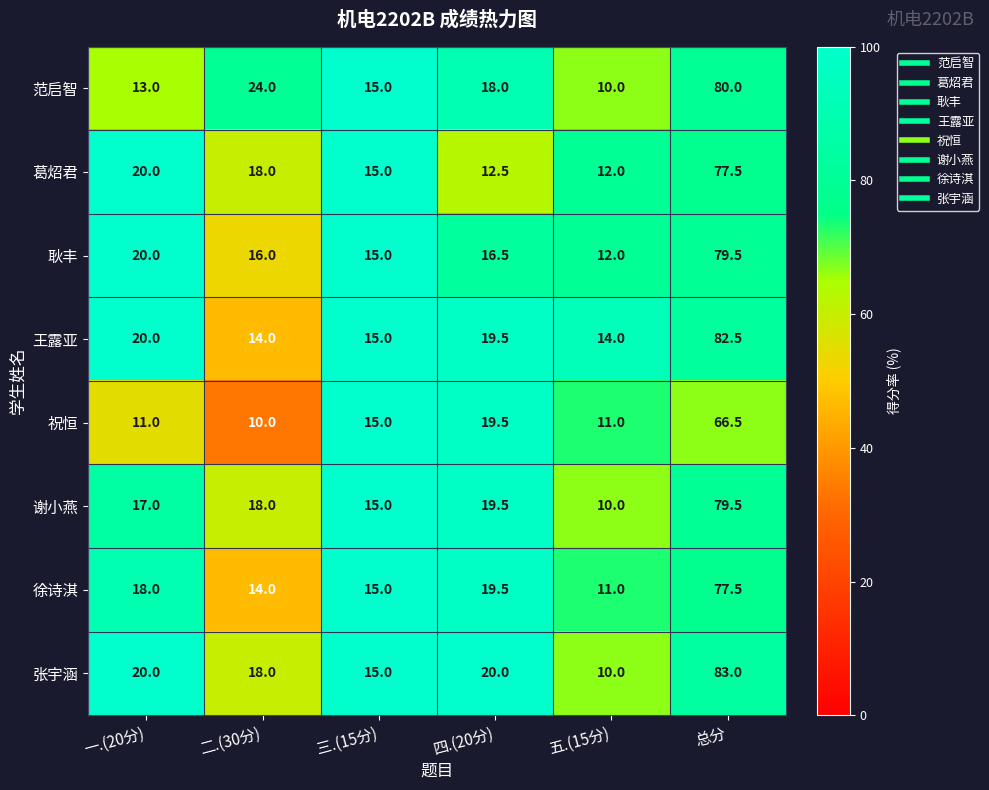

What is the sum of all 祝恒 values?

133.0